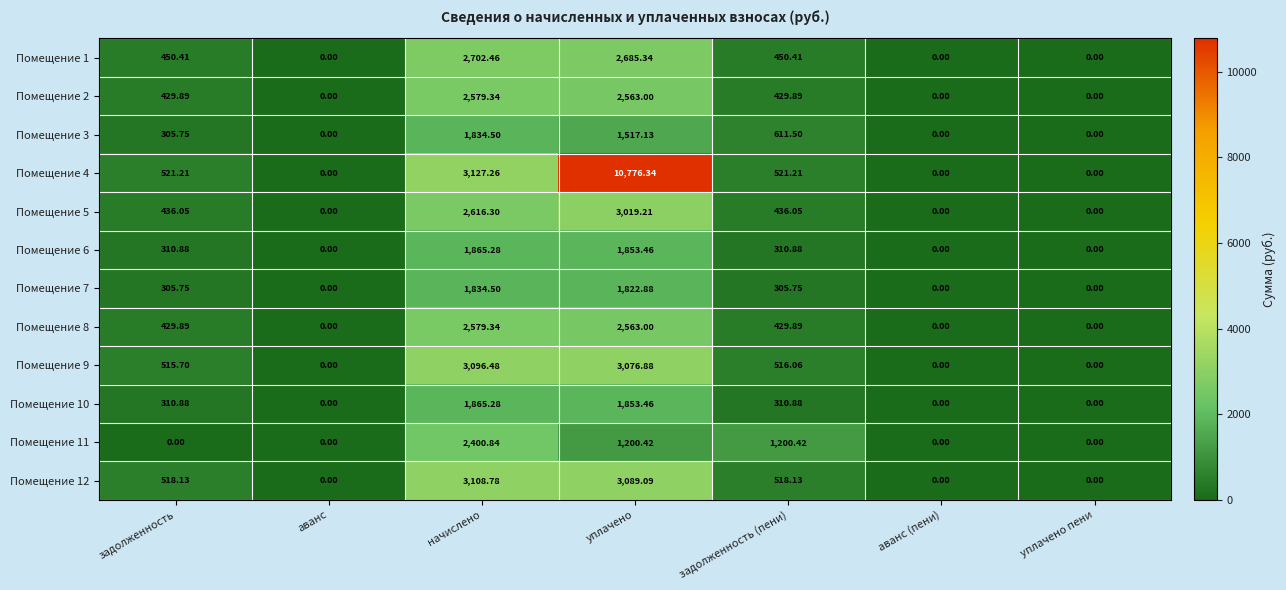

At which label does Помещение 8 first exceed 429?

задолженность